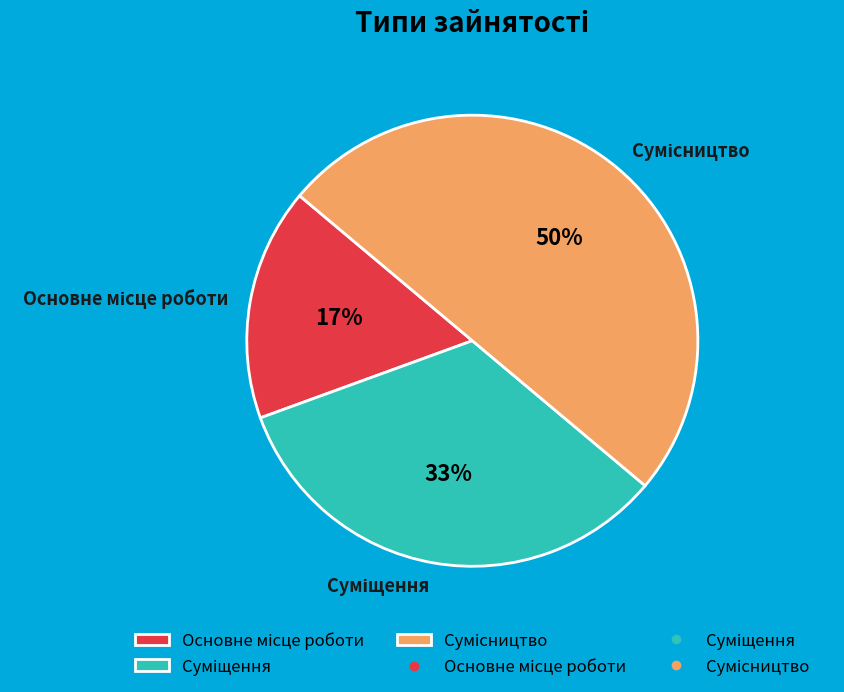

To the nearest percent, what is the difference between the largest and smallest slice percentages?

33%